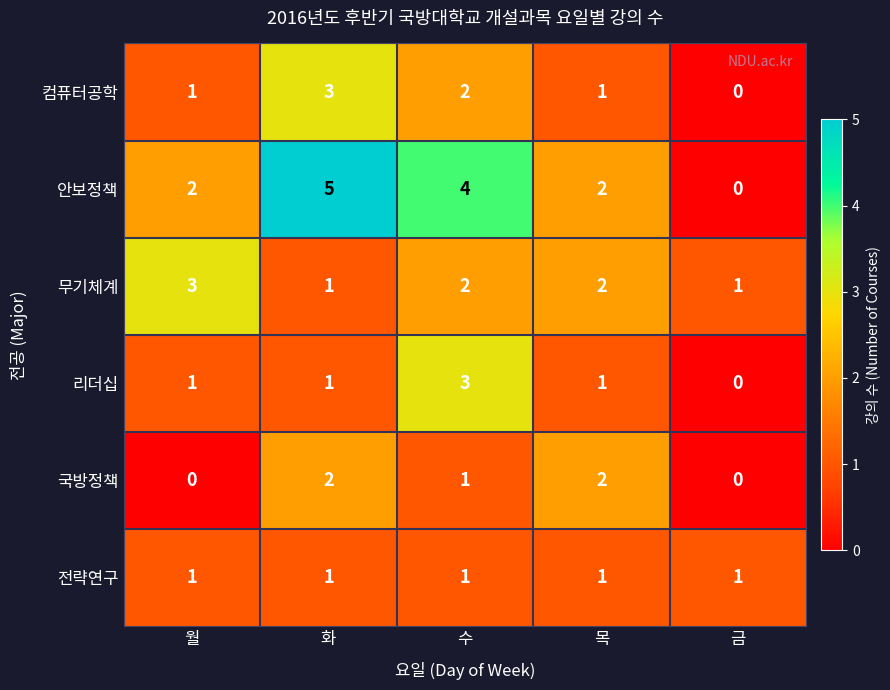

Reading left to right, what are all the values shown in this chart?

컴퓨터공학: 1	3	2	1	0
안보정책: 2	5	4	2	0
무기체계: 3	1	2	2	1
리더십: 1	1	3	1	0
국방정책: 0	2	1	2	0
전략연구: 1	1	1	1	1